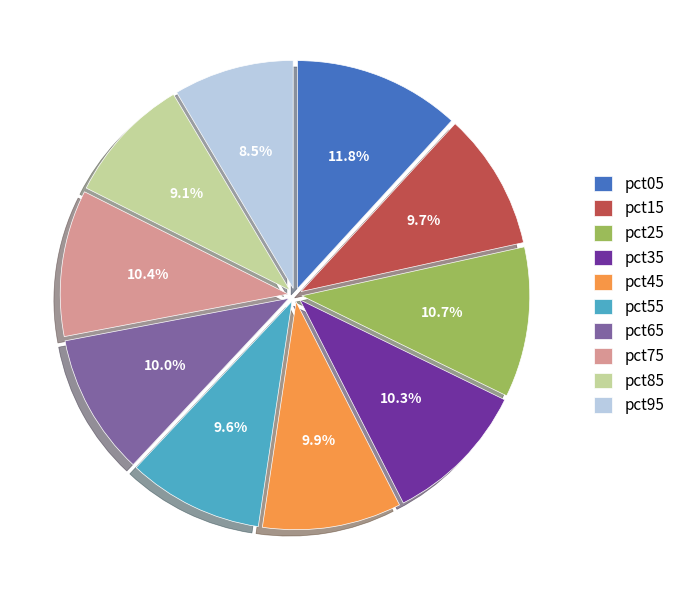

Does pct85 represent more than half of the total?

No